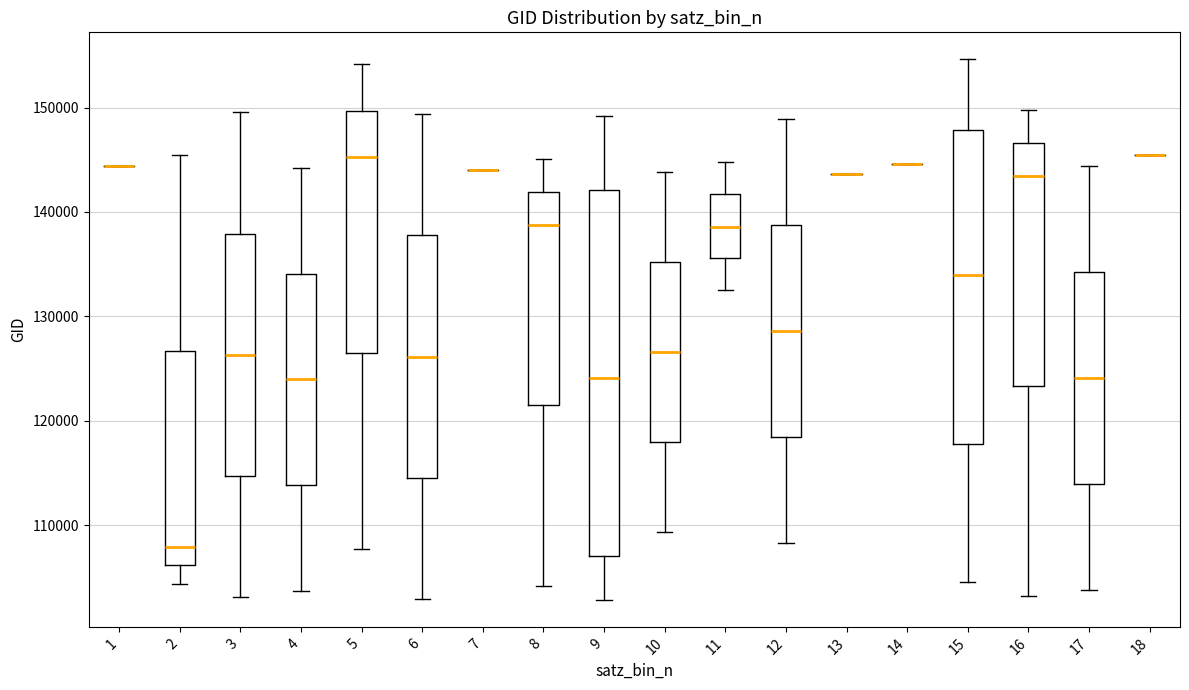

Reading left to right, read every box against the y-axis: the position of its median line, the range the box covers, and the ends of its whiskers. The values are not printed on the chart, so give them approximately, as read against the axis.

1: box collapsed to a line at 144000, whiskers 144000 to 144000
2: median 108000, box 106000 to 127000, whiskers 104000 to 145000
3: median 126000, box 115000 to 138000, whiskers 103000 to 150000
4: median 124000, box 114000 to 134000, whiskers 104000 to 144000
5: median 145000, box 126000 to 150000, whiskers 108000 to 154000
6: median 126000, box 115000 to 138000, whiskers 103000 to 149000
7: box collapsed to a line at 144000, whiskers 144000 to 144000
8: median 139000, box 121000 to 142000, whiskers 104000 to 145000
9: median 124000, box 107000 to 142000, whiskers 103000 to 149000
10: median 127000, box 118000 to 135000, whiskers 109000 to 144000
11: median 139000, box 136000 to 142000, whiskers 133000 to 145000
12: median 129000, box 118000 to 139000, whiskers 108000 to 149000
13: box collapsed to a line at 144000, whiskers 144000 to 144000
14: box collapsed to a line at 145000, whiskers 145000 to 145000
15: median 134000, box 118000 to 148000, whiskers 105000 to 155000
16: median 143000, box 123000 to 147000, whiskers 103000 to 150000
17: median 124000, box 114000 to 134000, whiskers 104000 to 144000
18: box collapsed to a line at 145000, whiskers 145000 to 145000